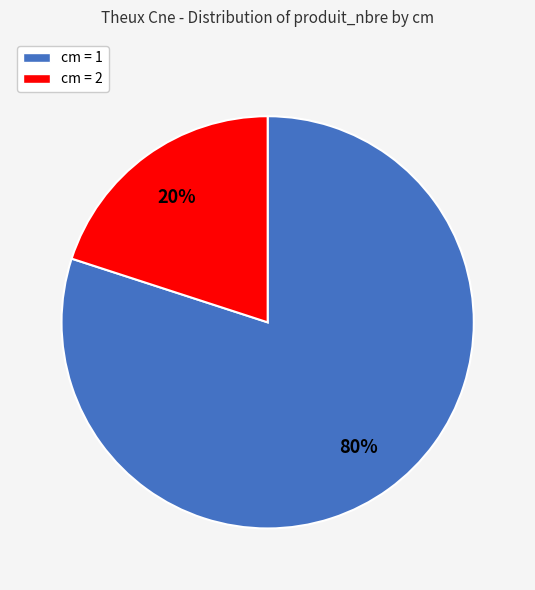

To the nearest percent, what is the average slice percentage?

50%